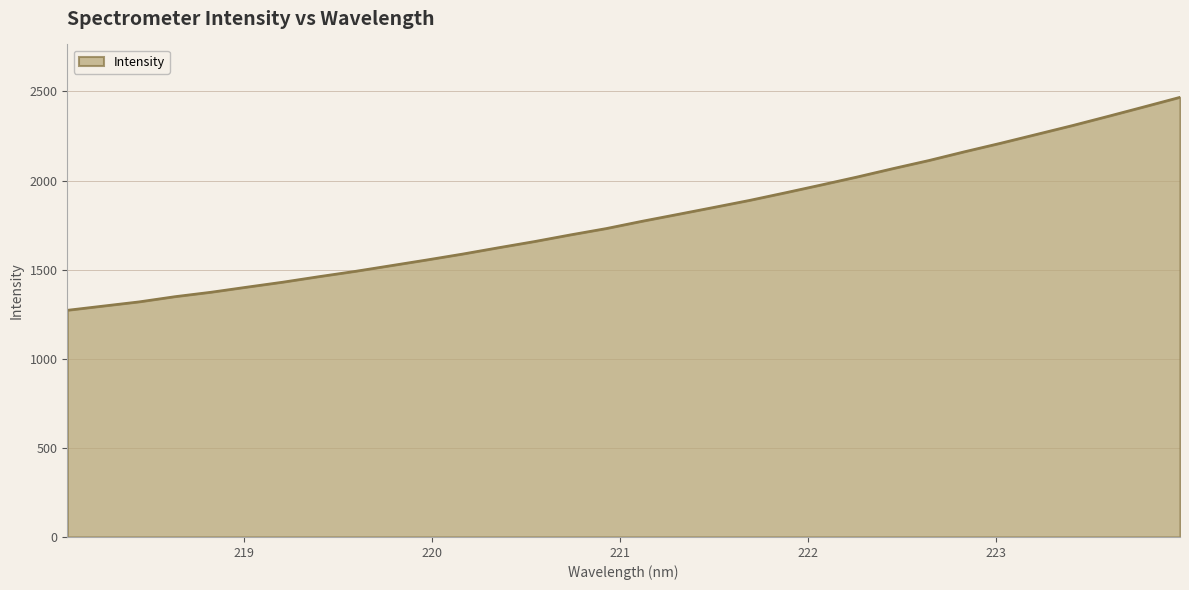

What is the difference between the maximum and minimum values?

1195.1